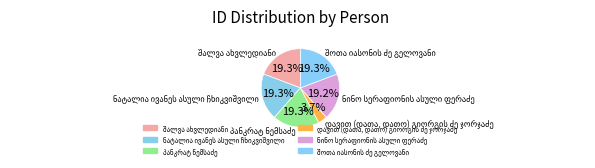

Is there a majority slice in this chart?

No